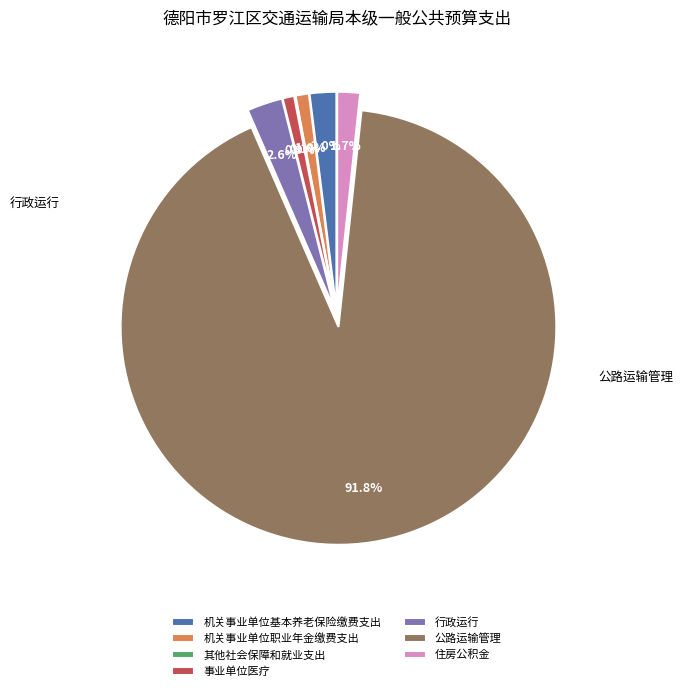

What percentage do 机关事业单位基本养老保险缴费支出 and 其他社会保障和就业支出 together represent?

2.1%